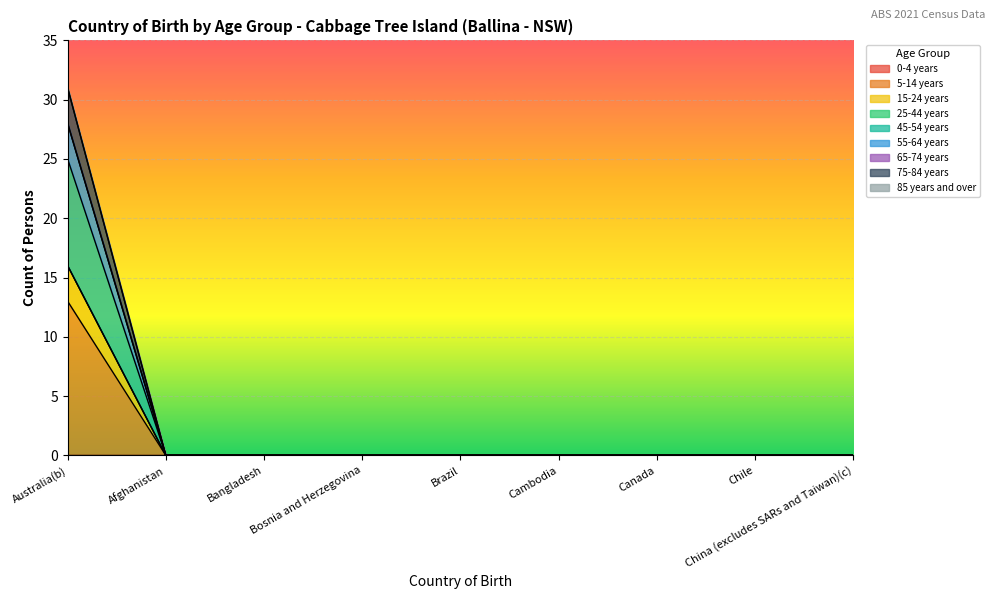

At how many categories does at least one series exceed 8?

1